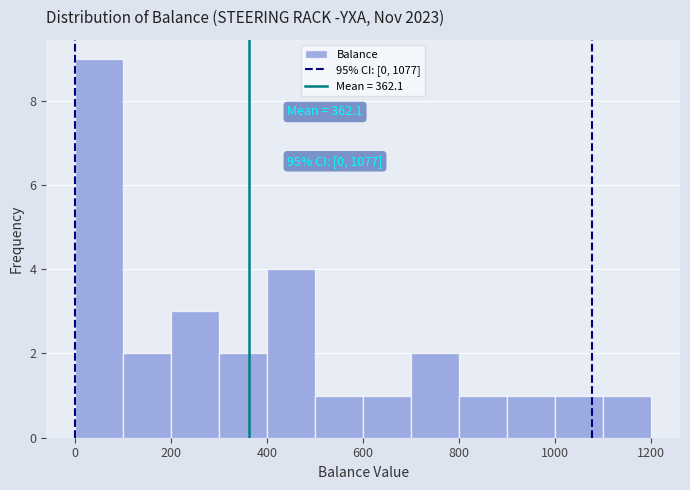

Which range on the x-axis has the tallest bar?

0 to 100